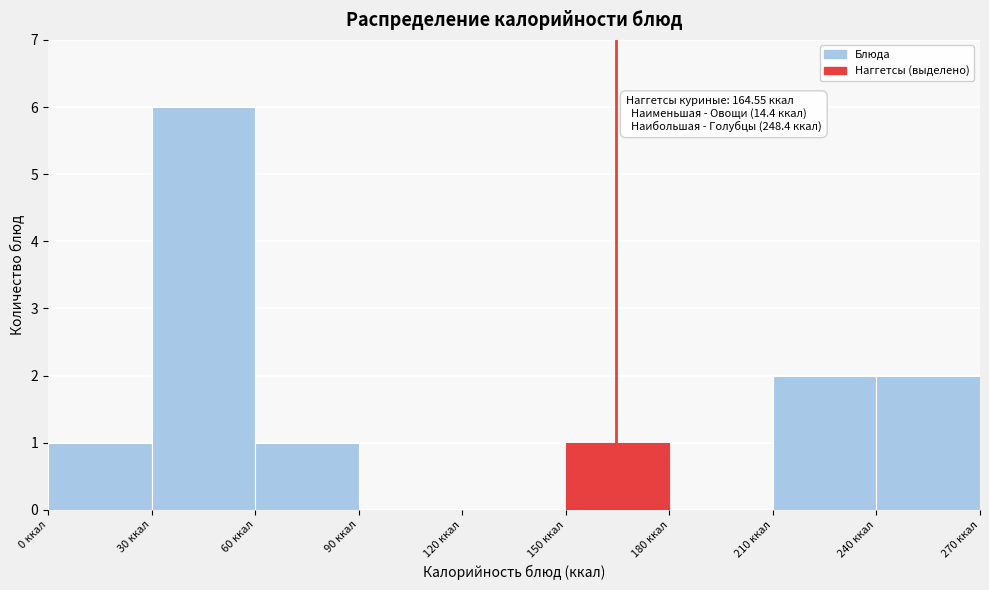

Which range on the x-axis has the tallest bar?

30 to 60